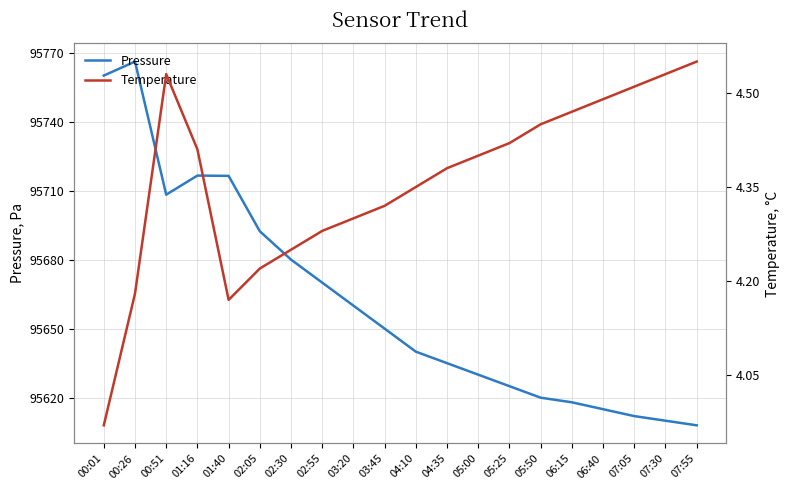

Which series changed the most between 04:35 and 06:40?

Pressure